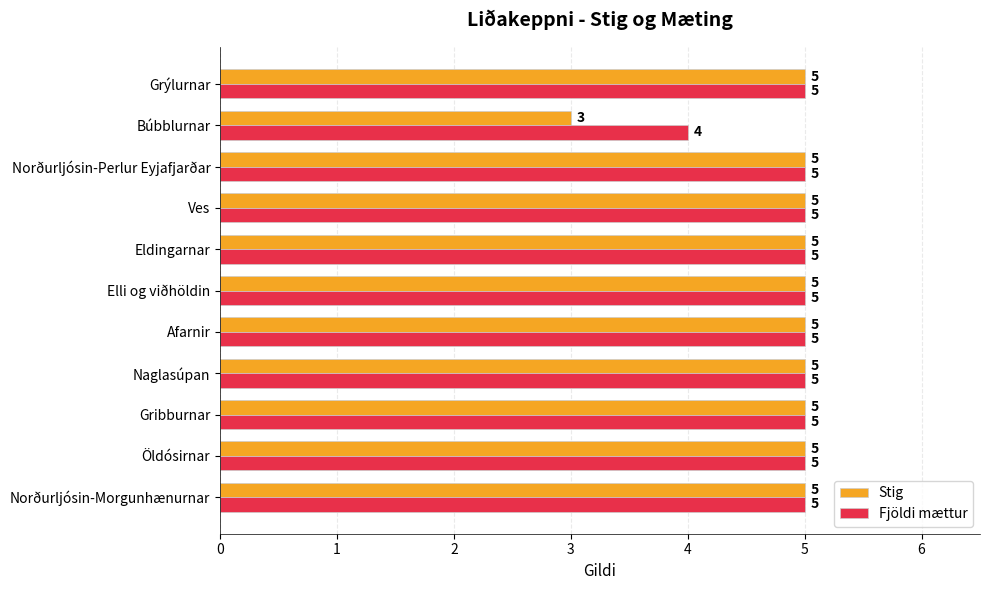

Count the number of categories in the chart.

11